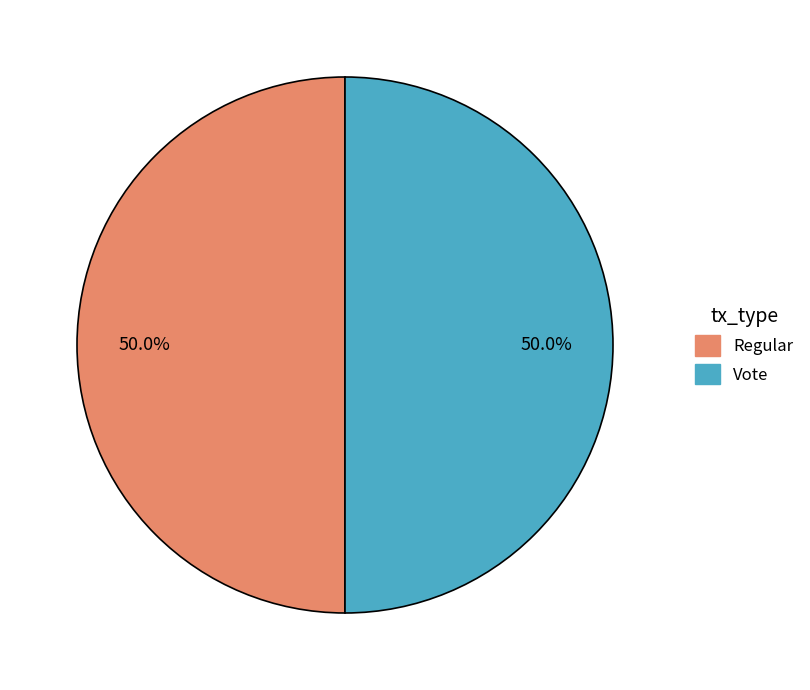

Count the number of slices in the pie.

2